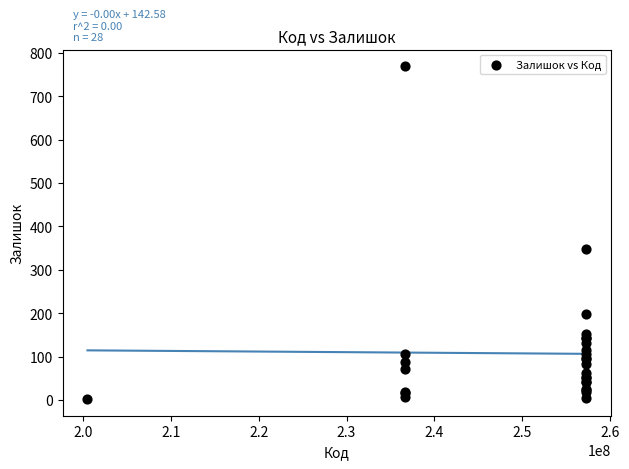

What Y value in the scatter plot is closest to 385?

348